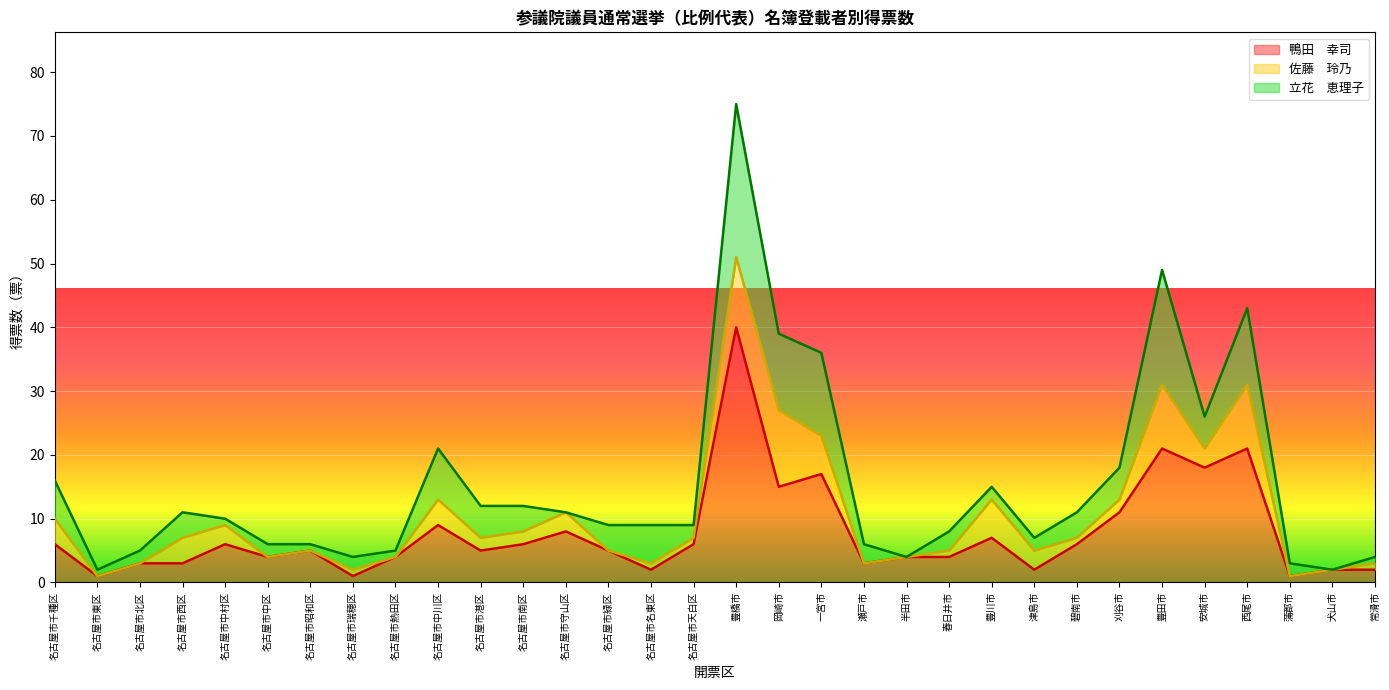

What is the sum of all 鴨田　幸司 values?

248